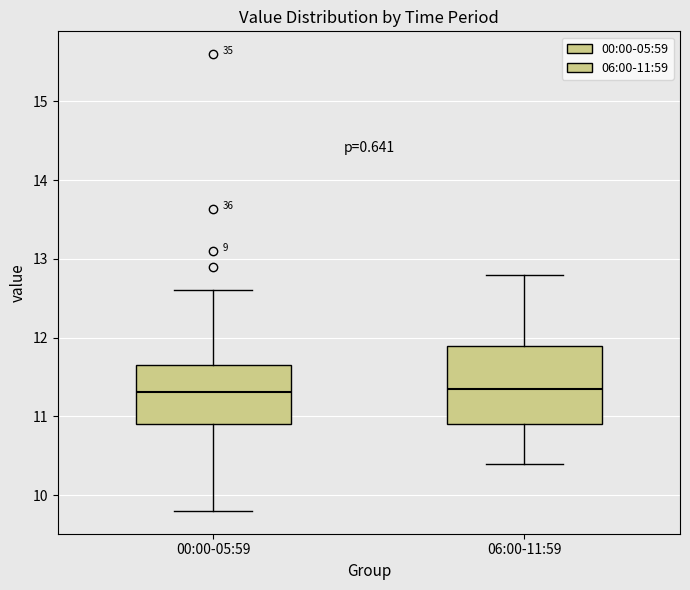

Reading left to right, read every box against the y-axis: the position of its median line, the range the box covers, and the ends of its whiskers. The values are not printed on the chart, so give them approximately, as read against the axis.

00:00-05:59: median 11.3, box 10.9 to 11.6, whiskers 9.8 to 12.6
06:00-11:59: median 11.4, box 10.9 to 11.9, whiskers 10.4 to 12.8